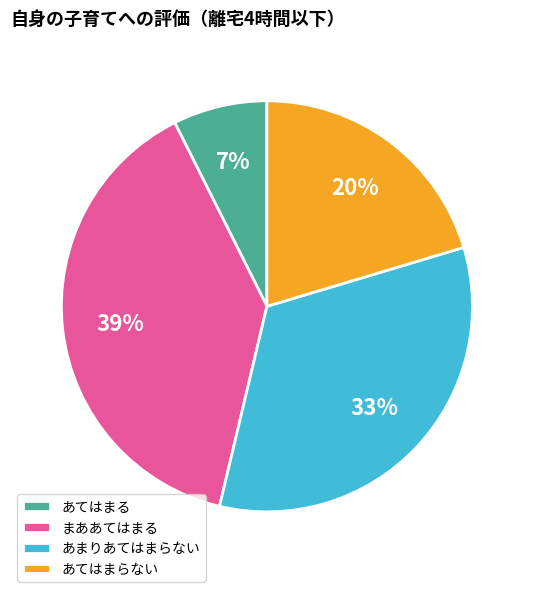

Rank the categories by value from highest to lowest.

まああてはまる, あまりあてはまらない, あてはまらない, あてはまる